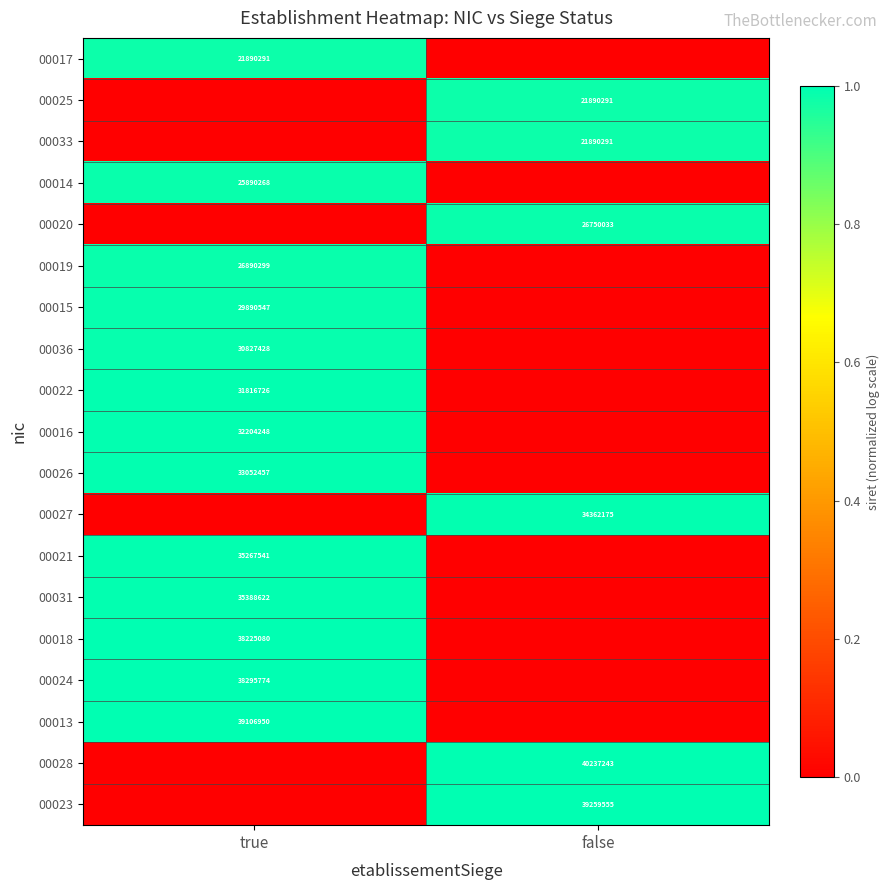

Is it true that 00013 equals 39106950 at true?

True